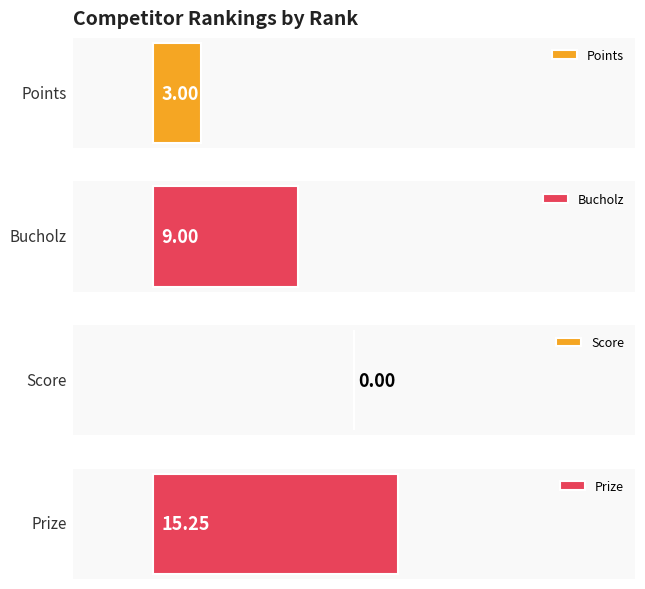

How many series are shown in this chart?

4